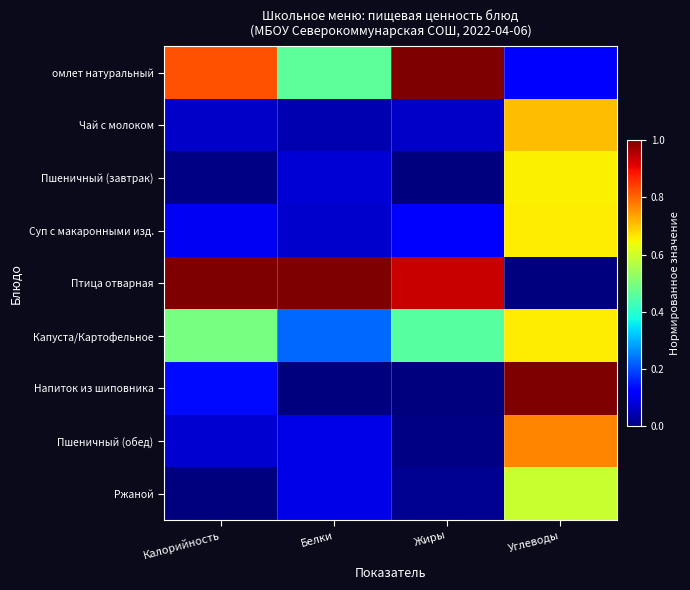

What is the difference between the highest and lowest values at Калорийность?

1.0